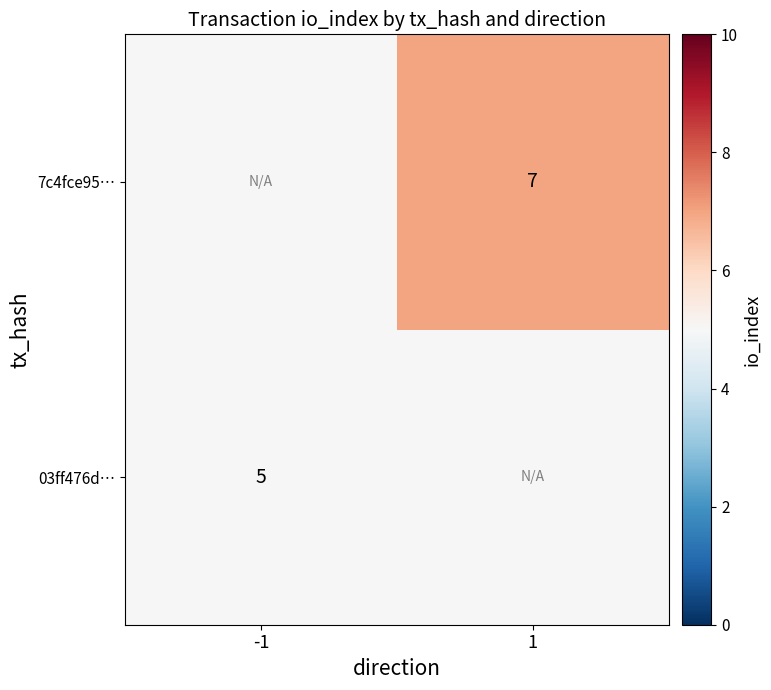

Is it true that 7c4fce95… equals 4 at 1?

False